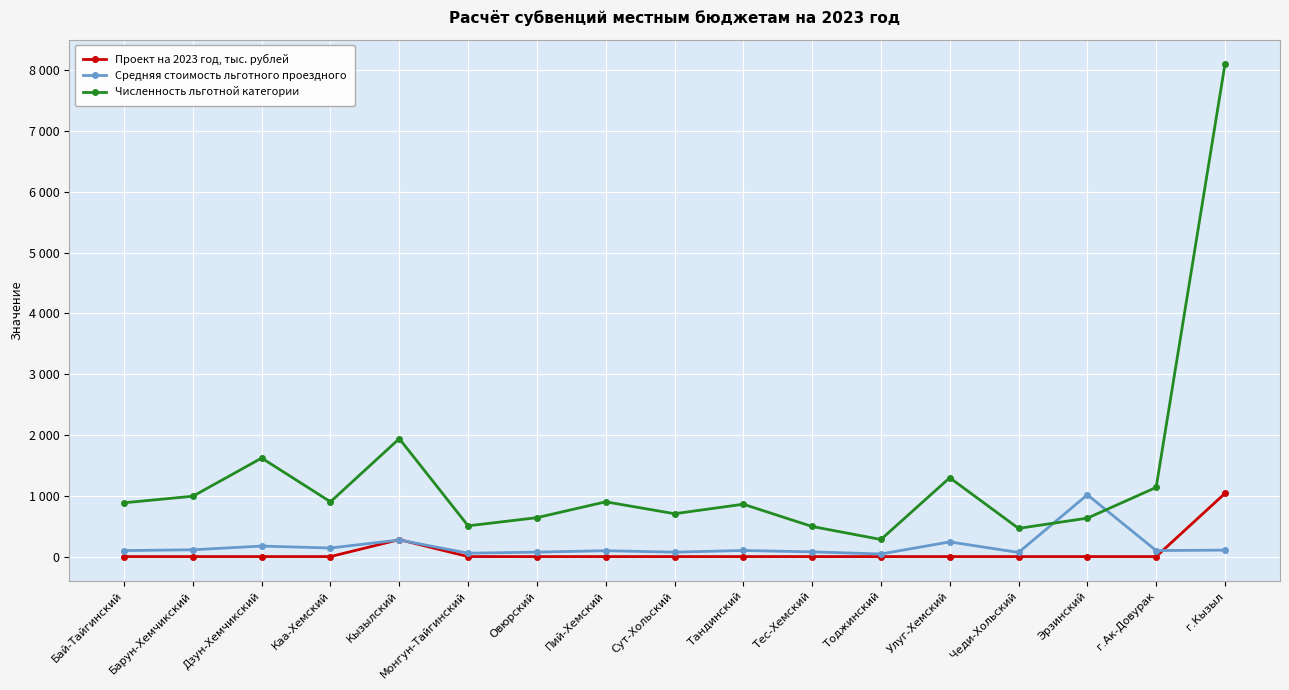

List the labels in order of Средняя стоимость льготного проездного value, largest first.

Эрзинский, Кызылский, Улуг-Хемский, Дзун-Хемчикский, Каа-Хемский, Барун-Хемчикский, г.Кызыл, Тандинский, г.Ак-Довурак, Бай-Тайгинский, Пий-Хемский, Тес-Хемский, Овюрский, Сут-Хольский, Чеди-Хольский, Монгун-Тайгинский, Тоджинский